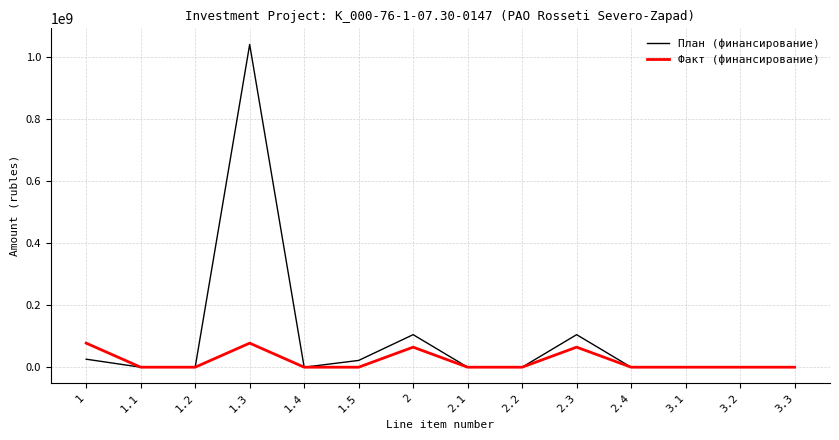

How many values in the Факт (финансирование) series exceed 0?

4